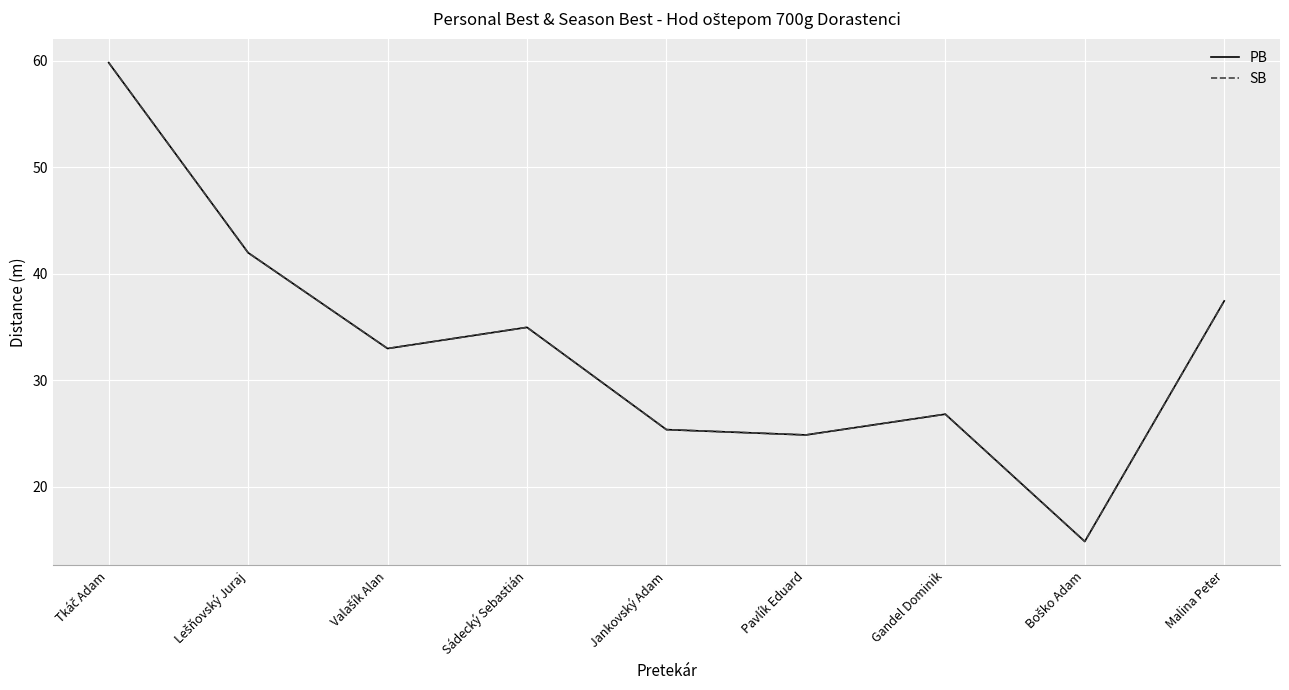

True or false: PB and SB cross at least once.

False